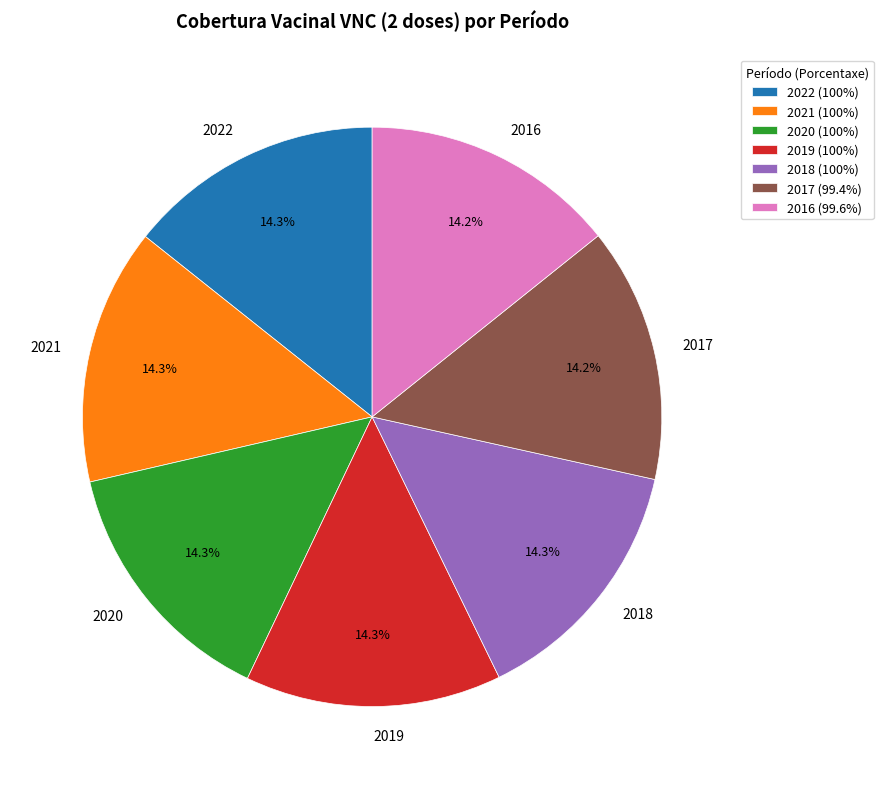

How many slices are in this pie chart?

7